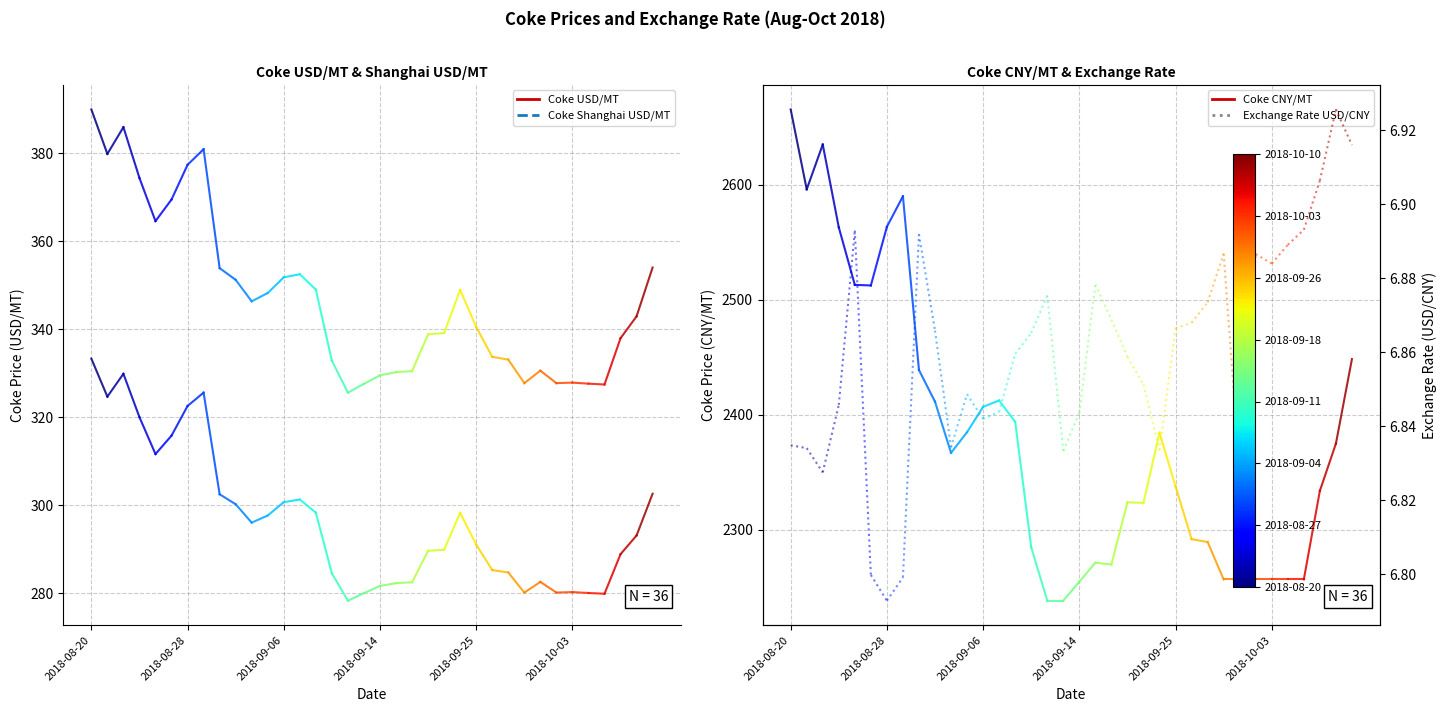

What is the value of the Coke Shanghai USD/MT point at the 1st from the left?

333.3